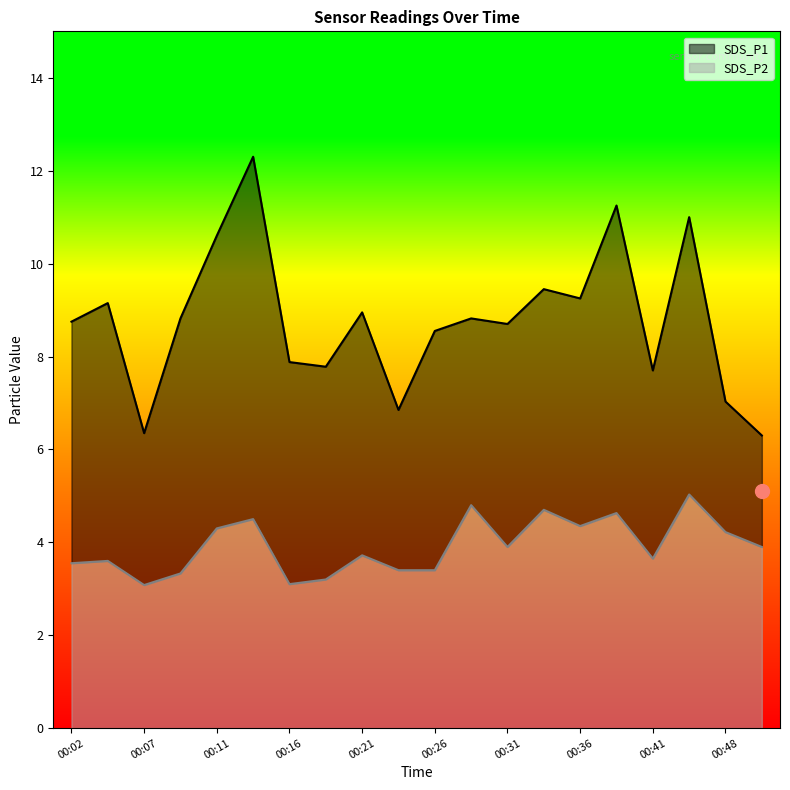

What is the difference between the second highest and second lowest values in the SDS_P2 series?

1.7